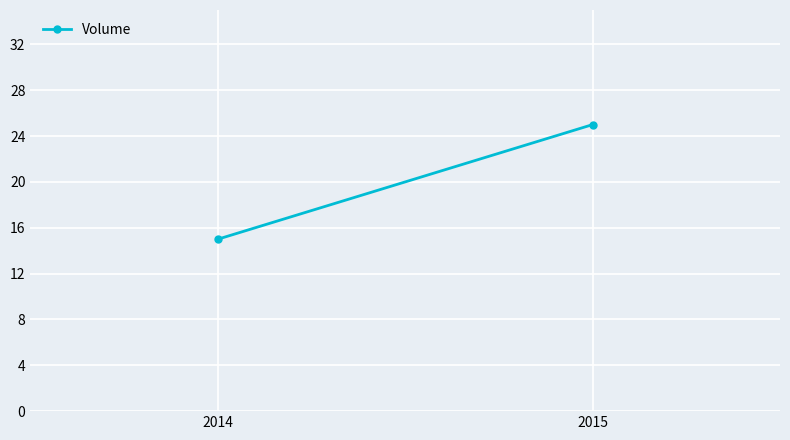

At which category does the chart reach its peak across all series?

2015